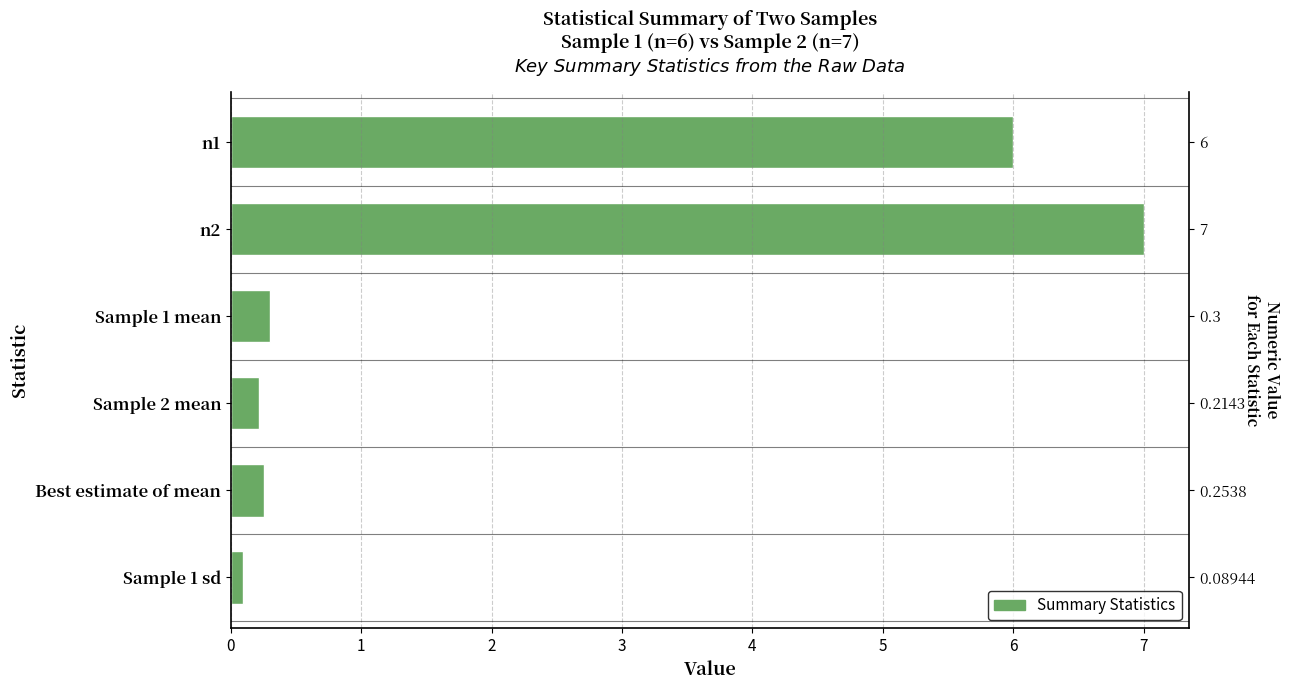

List the labels in order of value, largest first.

n2, n1, Sample 1 mean, Best estimate of mean, Sample 2 mean, Sample 1 sd